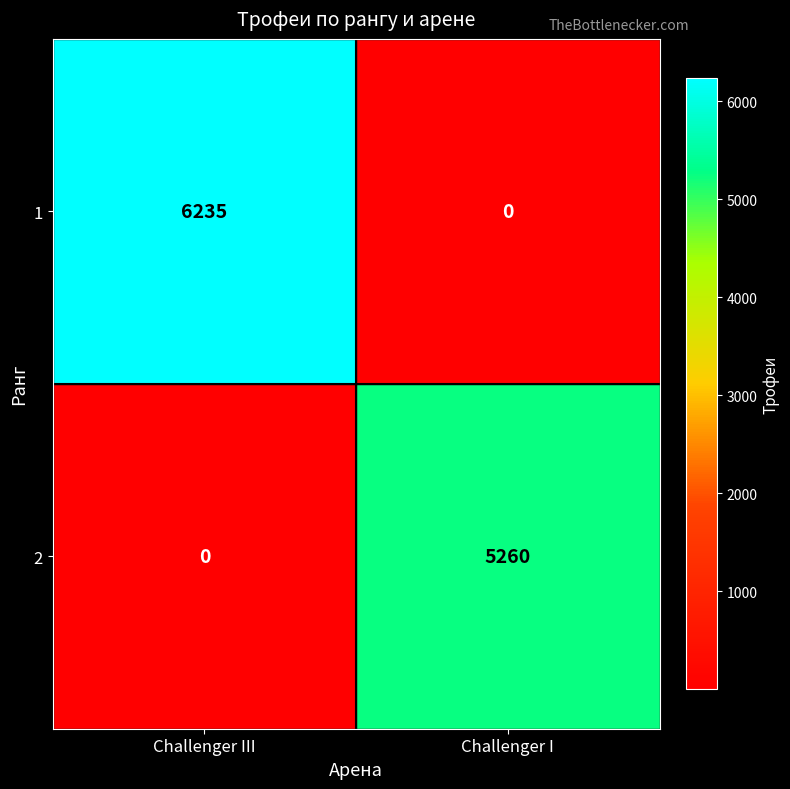

How many data points does each series have?

2